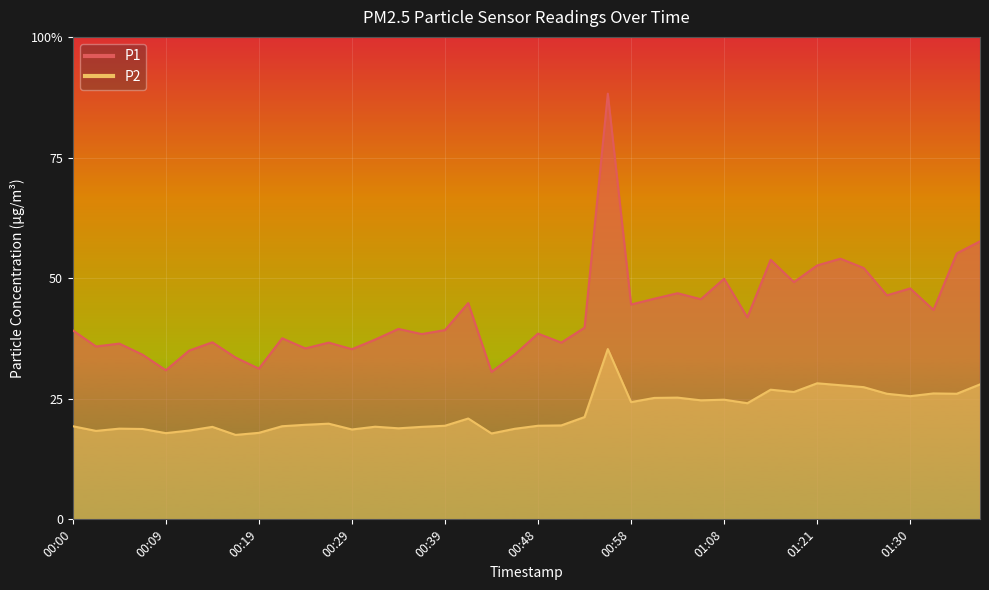

Which category has the lowest value in the P1 series?

00:43